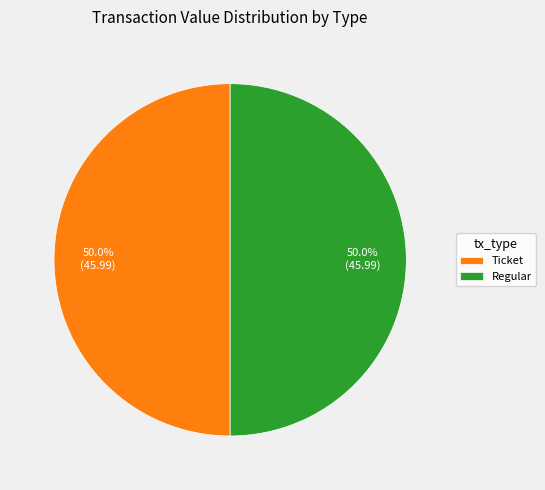

How much of the chart is everything except Ticket?

50.0%